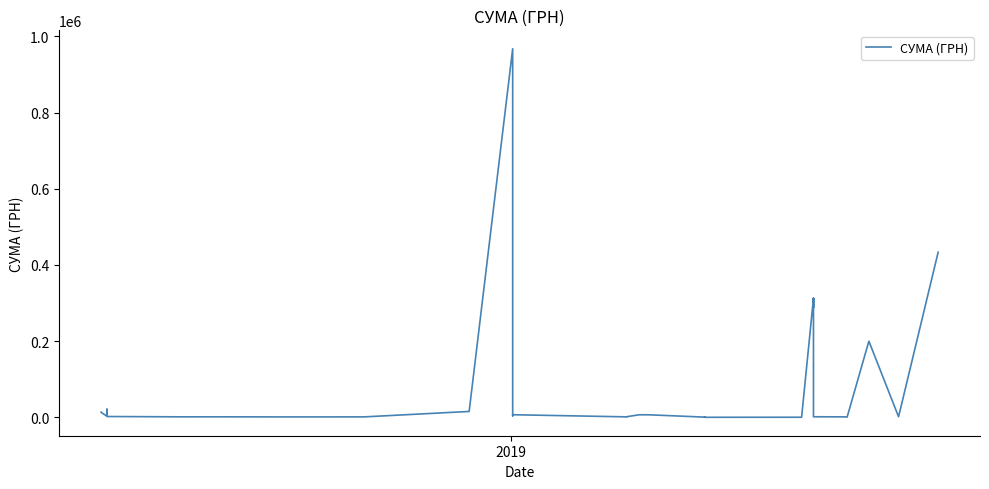

True or false: the data shows 101864.5 at 33.

False